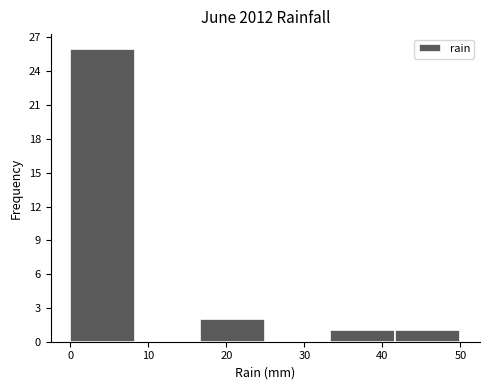

What is the height of the bar covering 33 to 42 on the x-axis? Neither the bar edges nor the heights are printed on the chart, so give them approximately, as read against the axes.

1